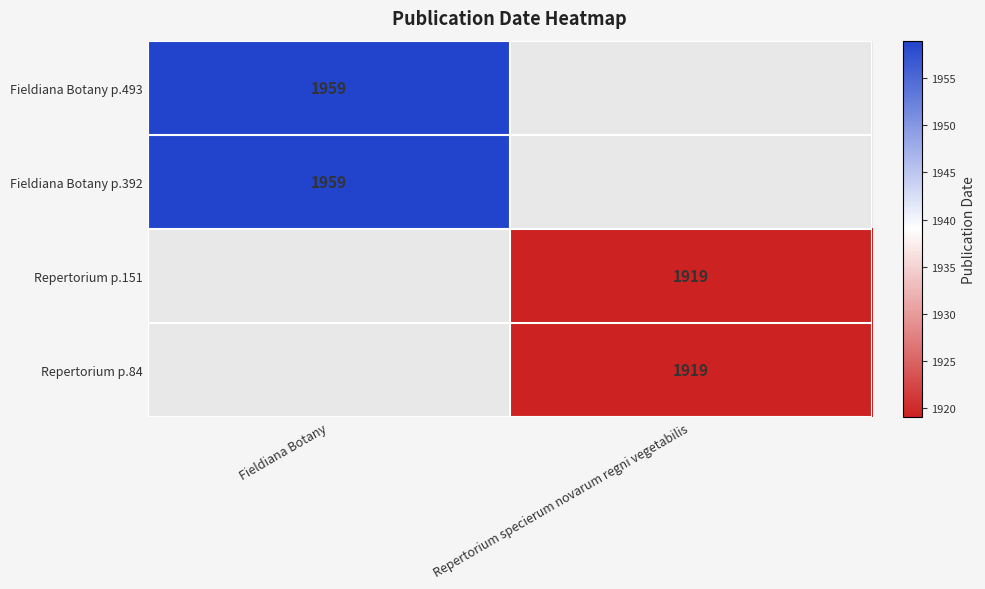

True or false: Fieldiana Botany p.392 has a value of 1959 at Fieldiana Botany.

True